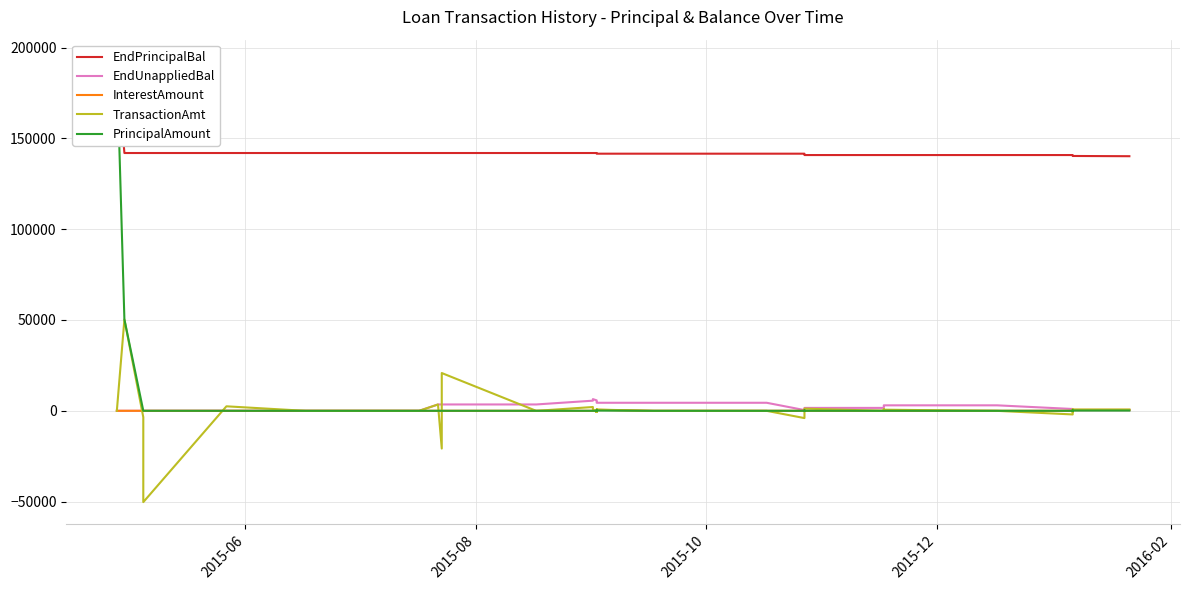

Is the value of InterestAmount at 2015-12 greater than the value of EndUnappliedBal at 28?

No